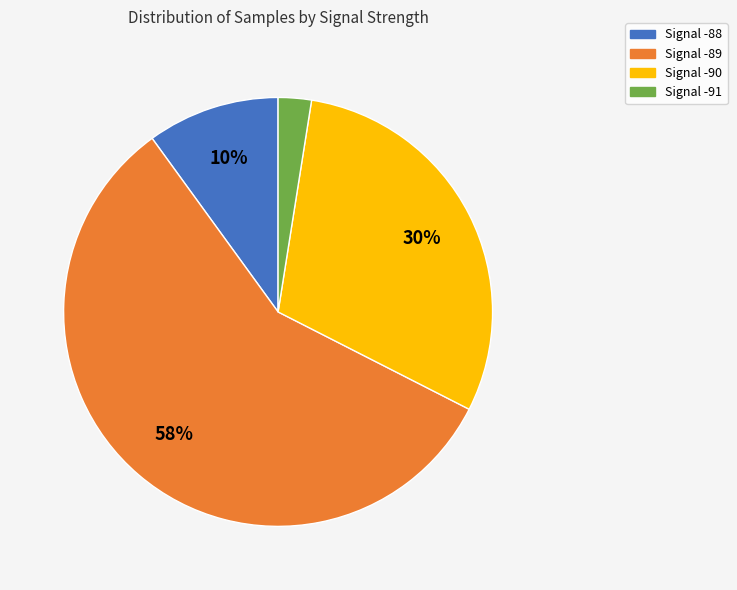

To the nearest percent, what is the average slice percentage?

25%